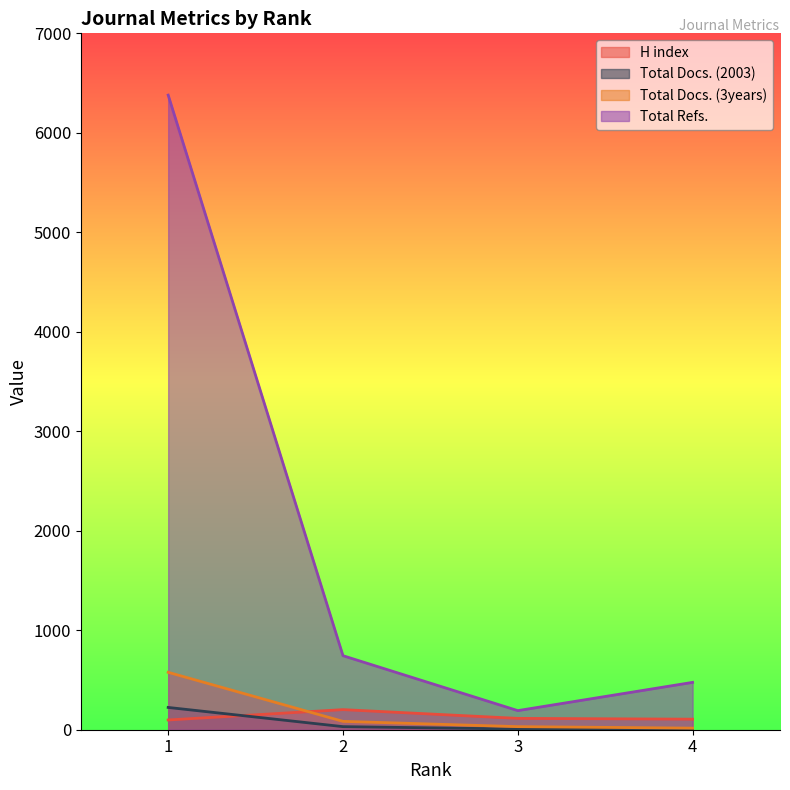

The Total Refs. series shows 744 at 2. True or false?

True